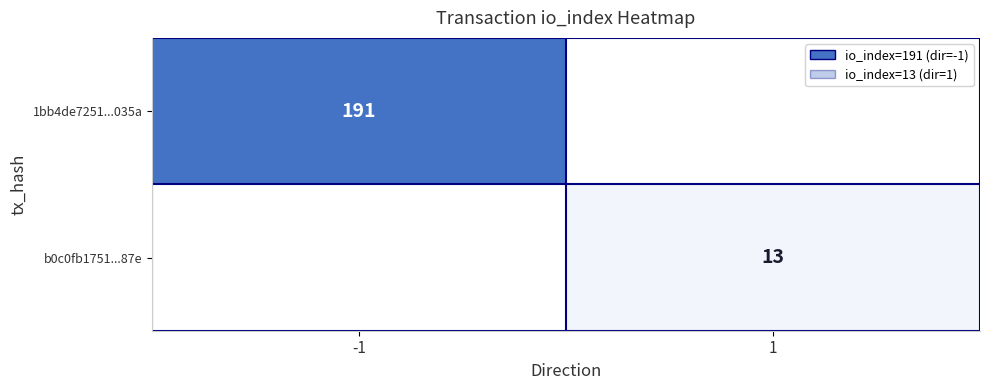

At which category does the chart reach its peak across all series?

-1